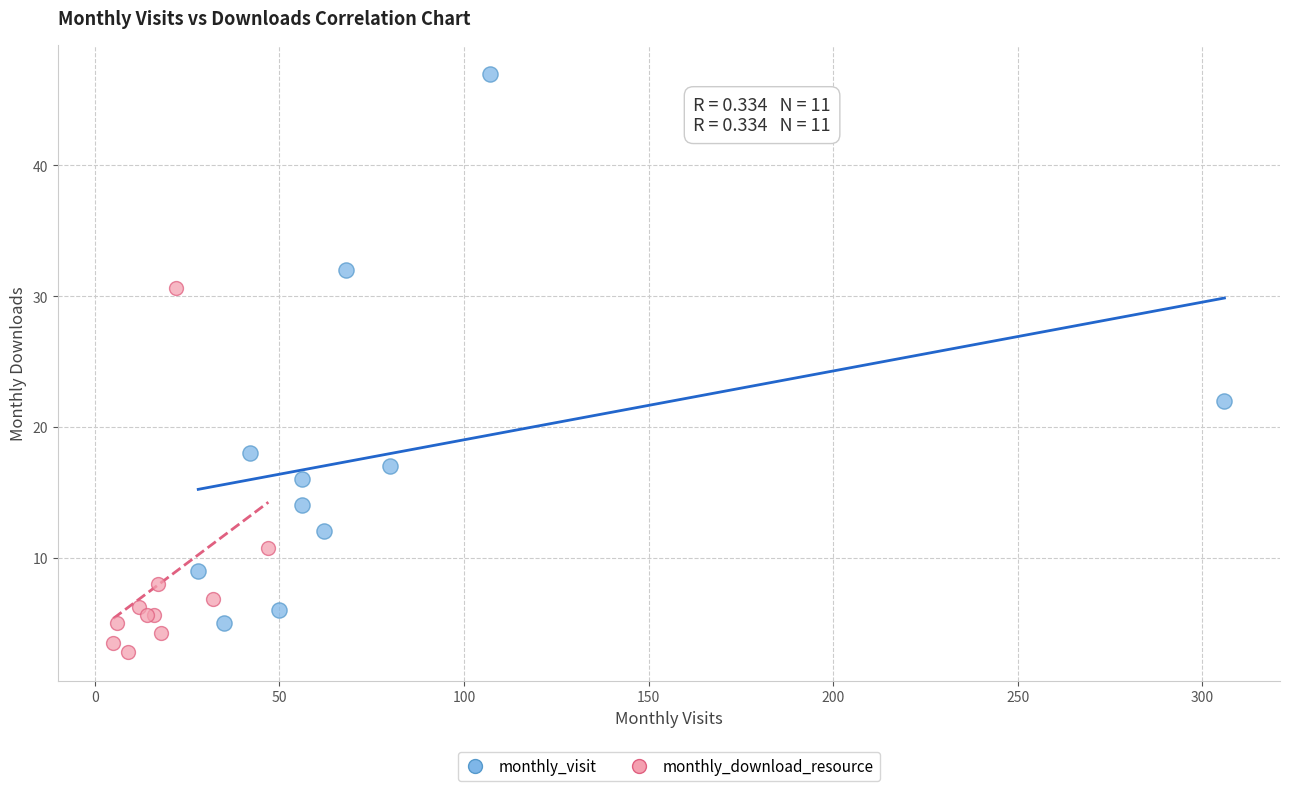

Which series contains the lowest Y value?

monthly_download_resource